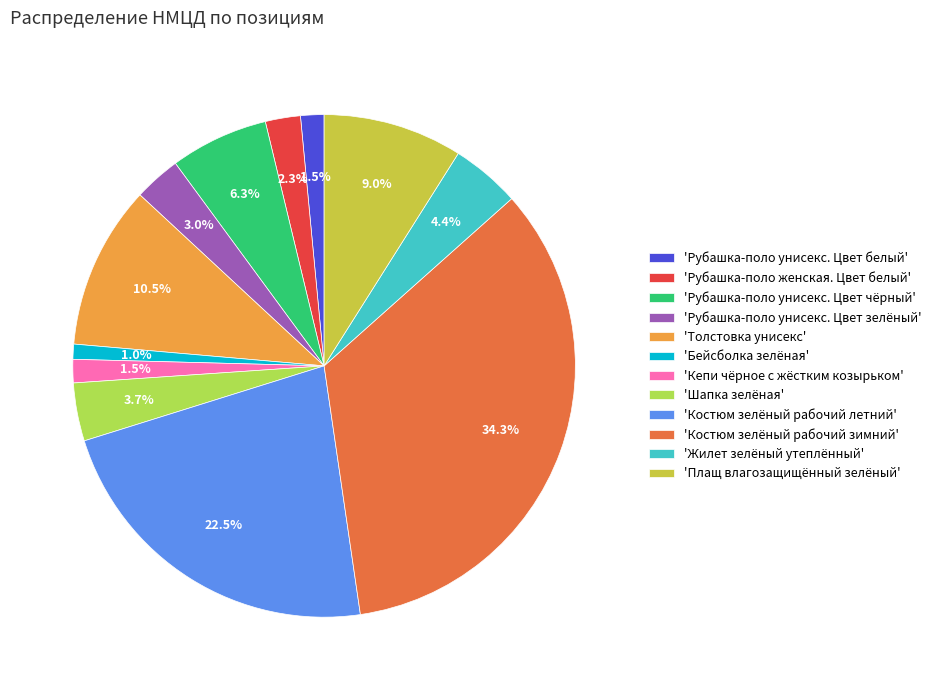

Which slice is the largest?

'Костюм зелёный рабочий зимний'